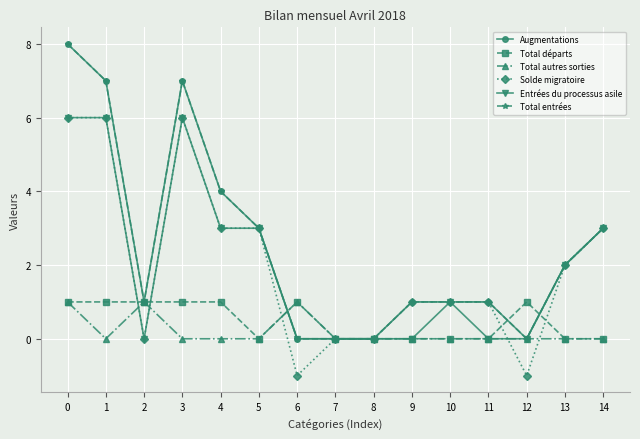

Does the chart have visible grid lines?

Yes